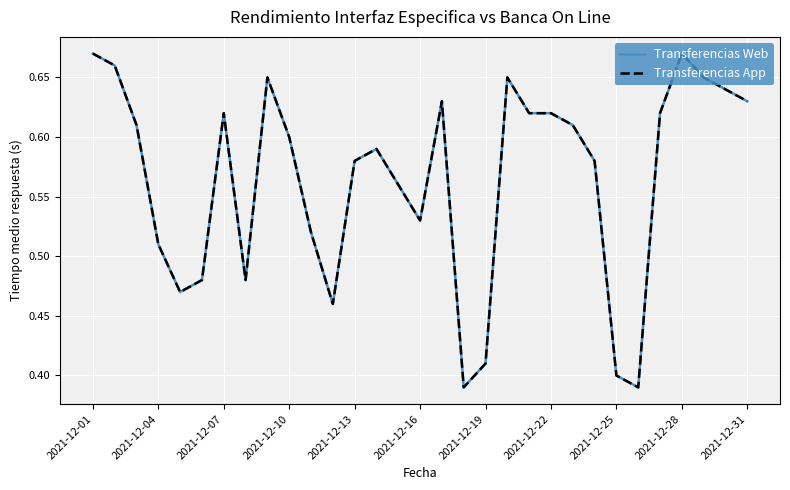

Does the chart display data point markers on the line(s)?

No